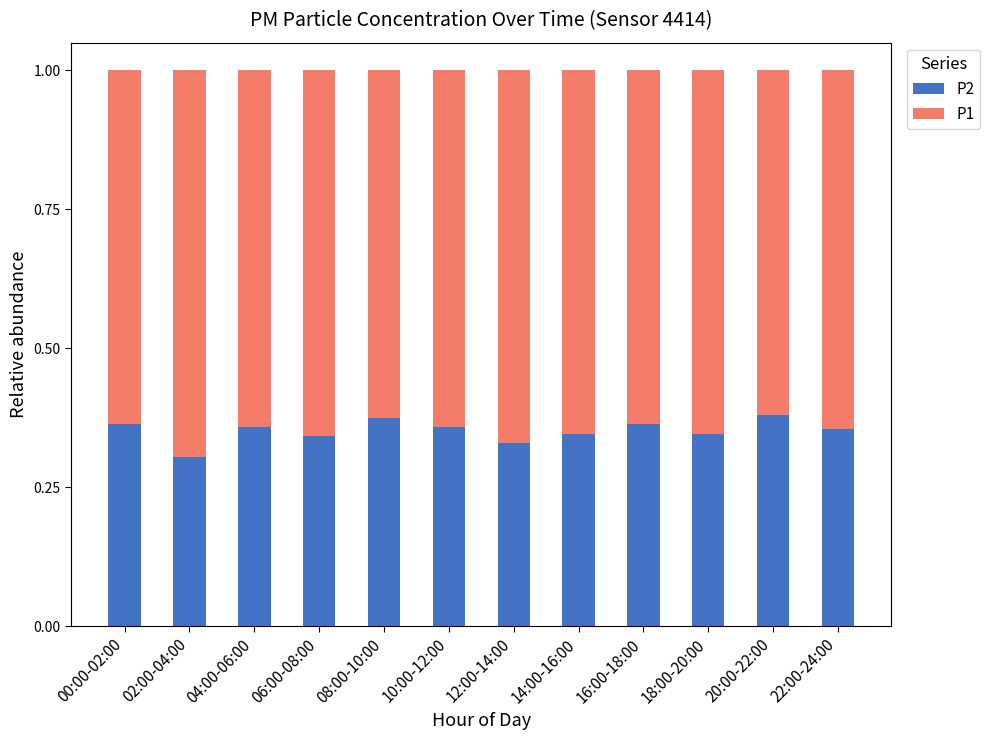

How many categories are shown in the chart?

12